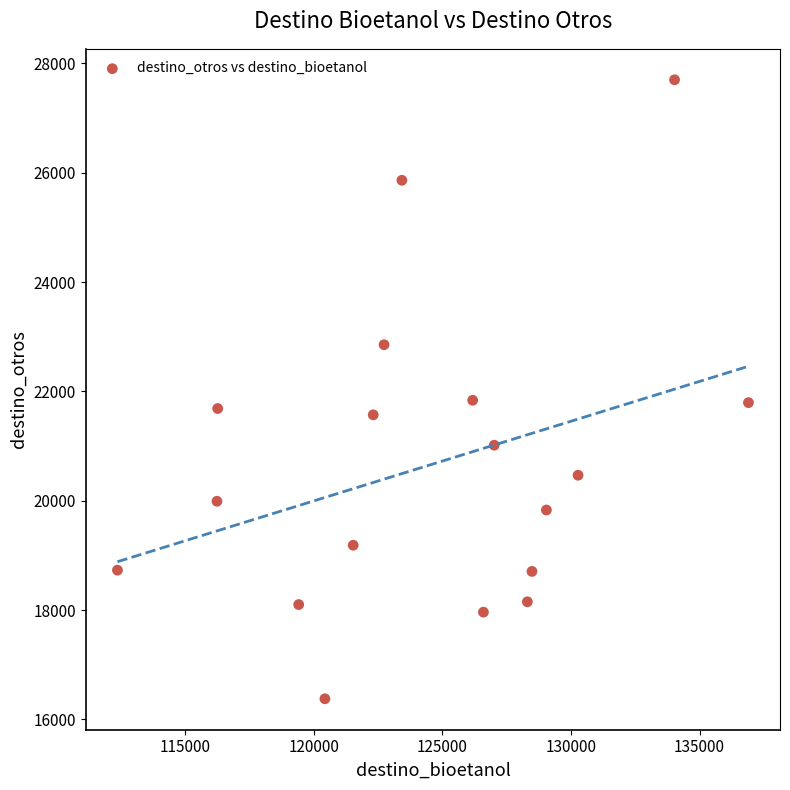

What is the range of Y values (max minus min)?

11320